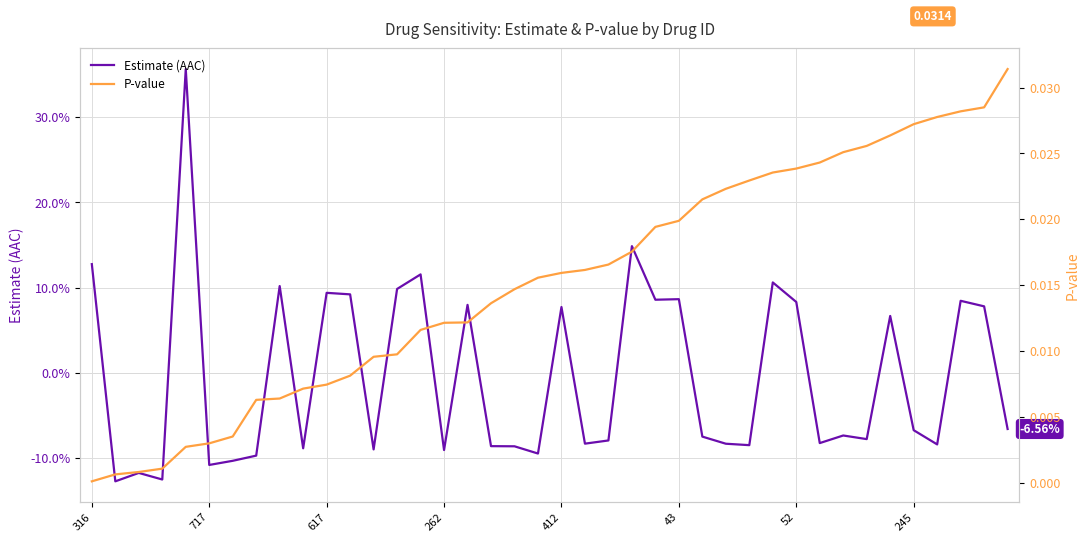

Between 33 and 29, which is larger?

29